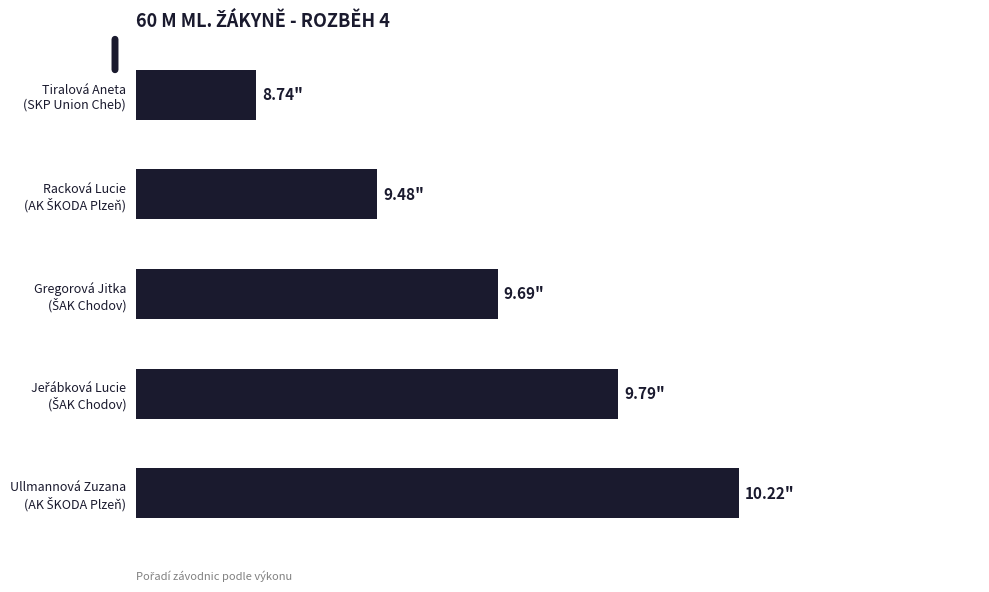

What is the greatest value displayed?

5